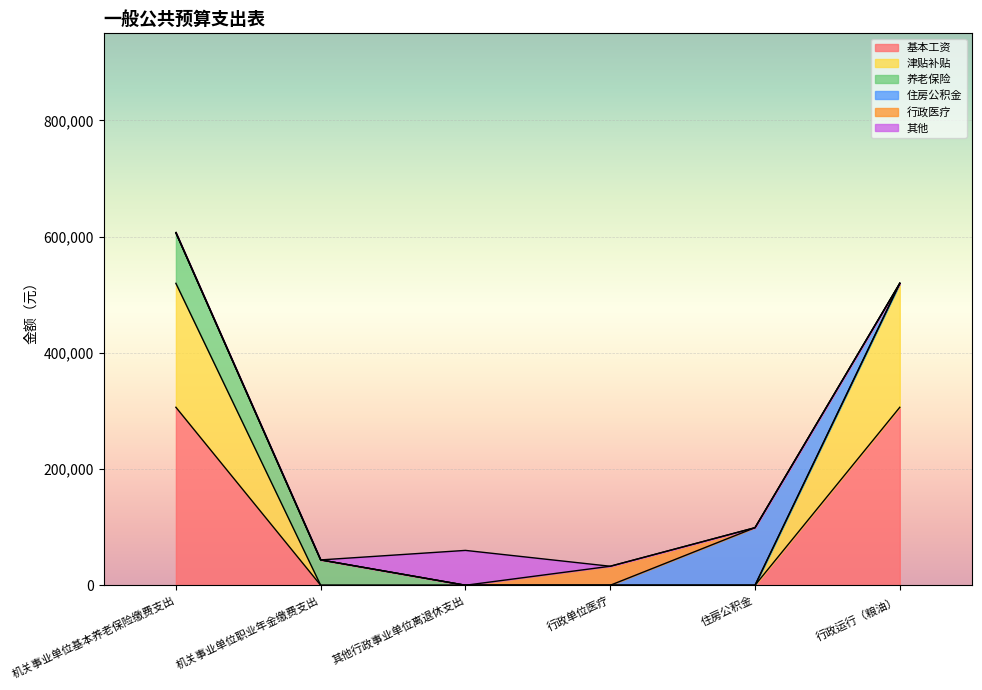

What are all the series names shown in the legend?

基本工资, 津贴补贴, 养老保险, 住房公积金, 行政医疗, 其他